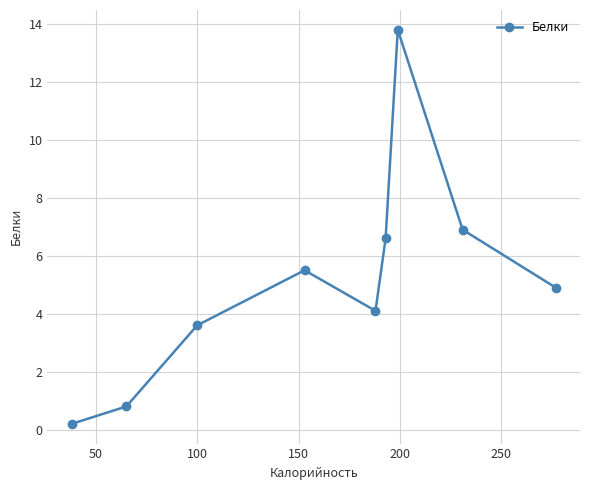

What is the maximum value shown in the chart?

13.8